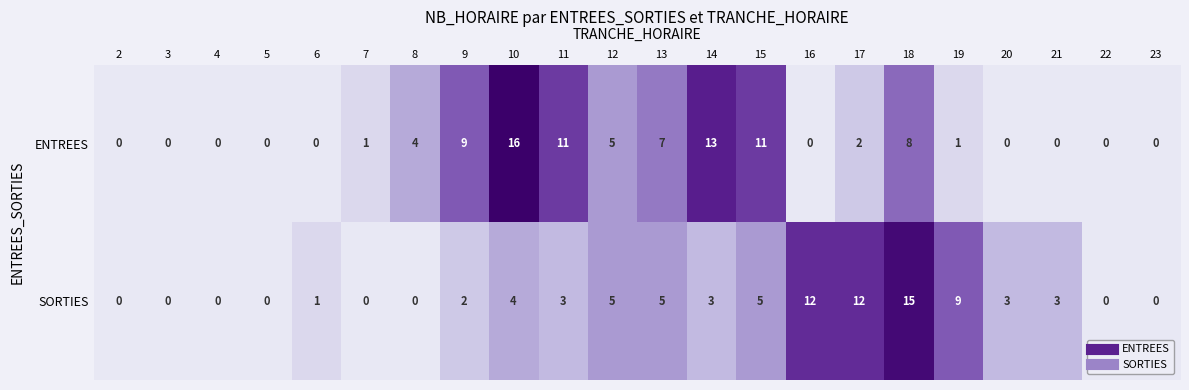

Is it true that ENTREES equals 1 at 19?

True